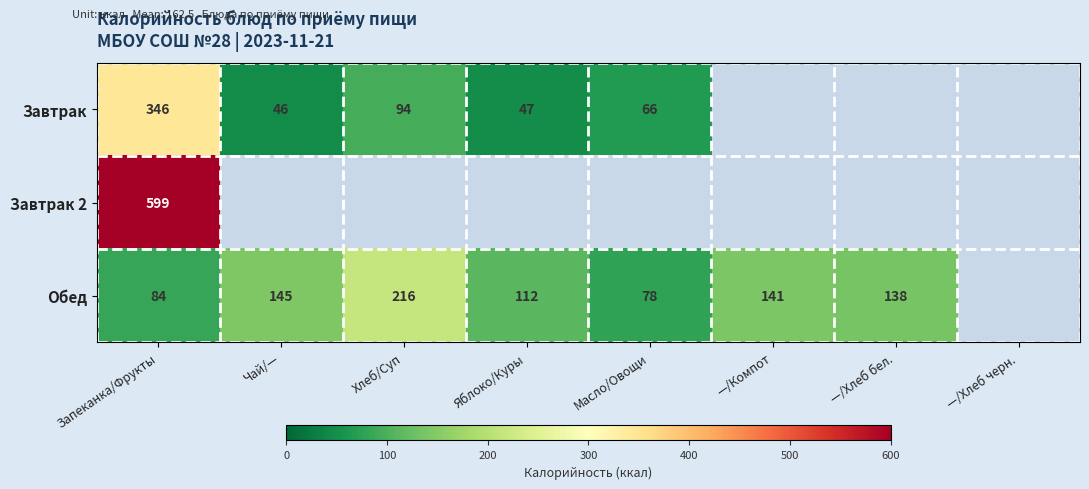

Is it true that Завтрак equals 159 at Хлеб/Суп?

False